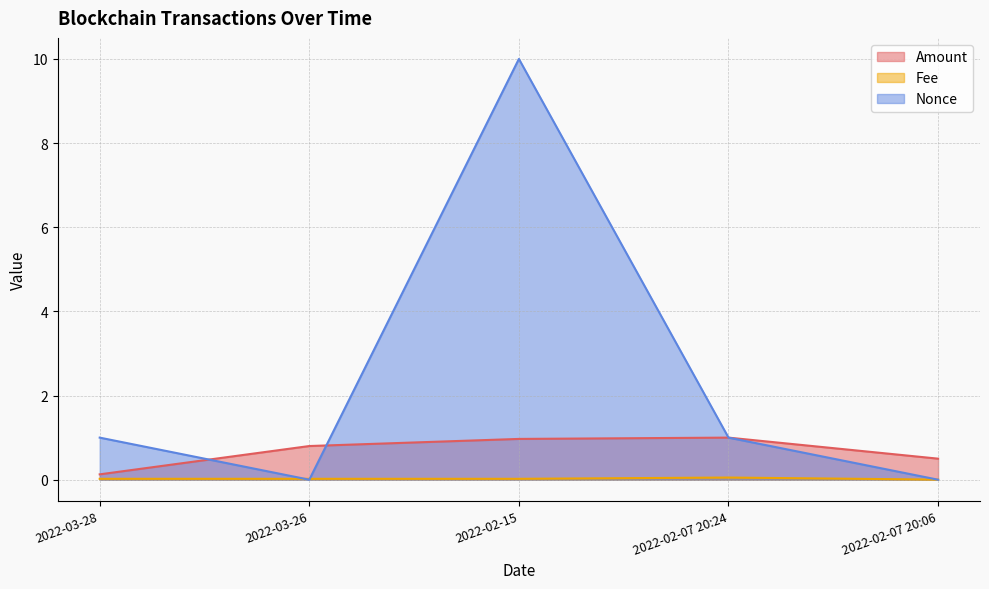

At which category is the sum across all series the highest?

2022-02-15